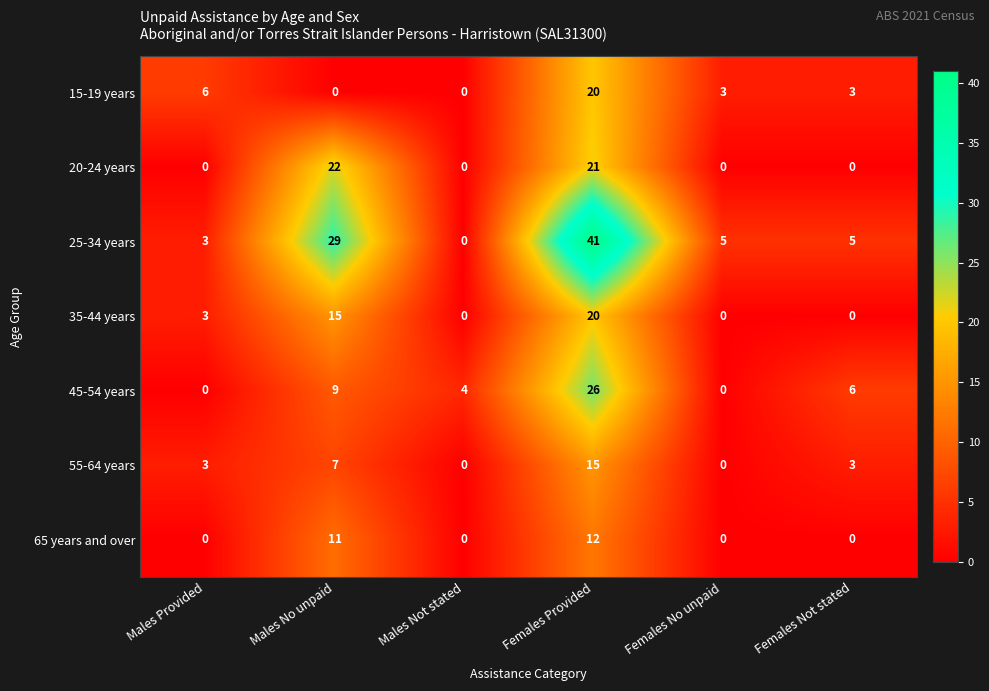

The value of 15-19 years at Males Not stated is 0. True or false?

True